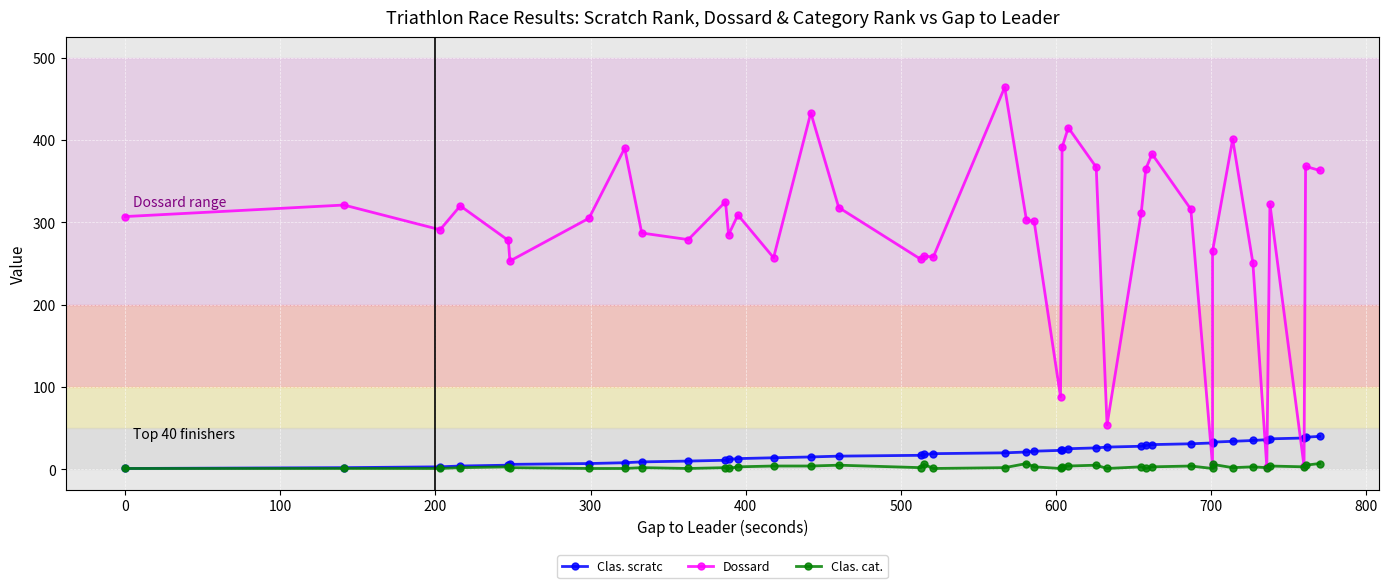

List the series in order of their peak value, lowest first.

Clas. cat., Clas. scratc, Dossard